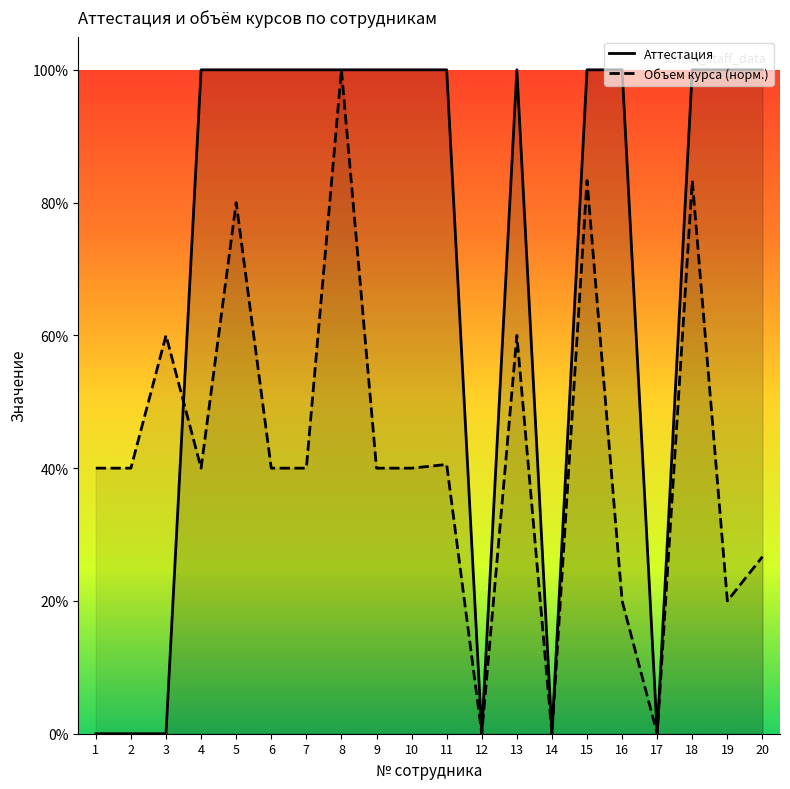

At which label is Аттестация closest to 0?

1